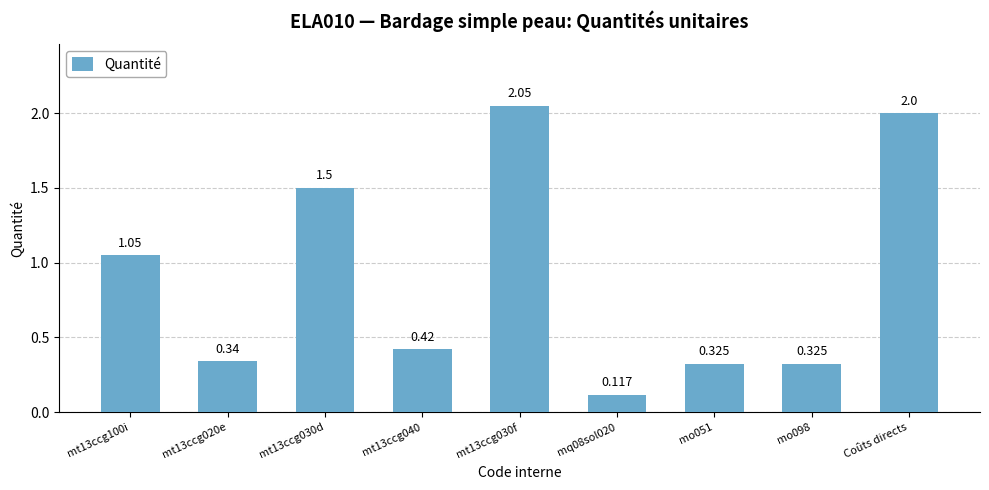

Which category has the lowest value across all series?

mq08sol020